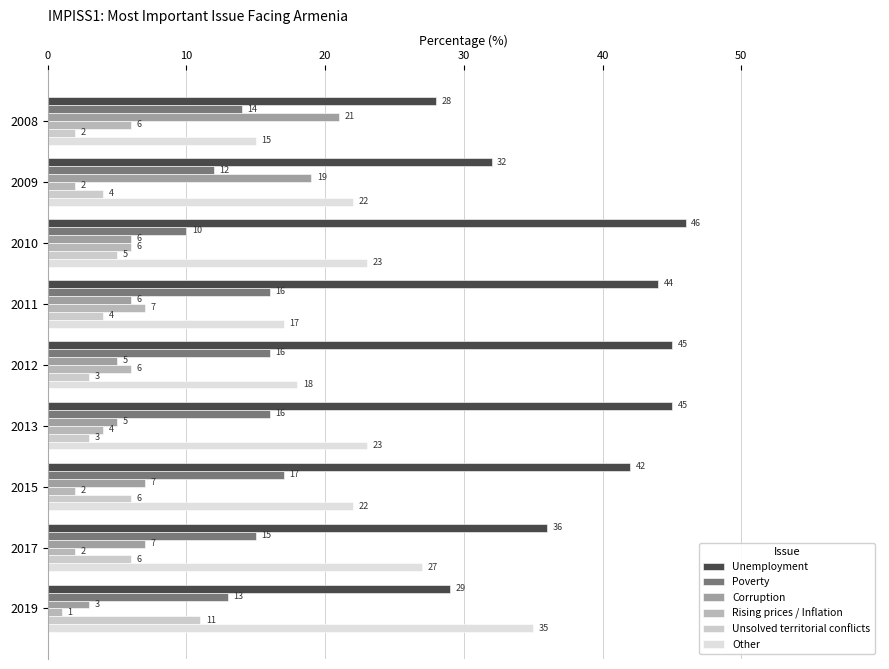

Count the Unsolved territorial conflicts values in the range 3 to 6.

7